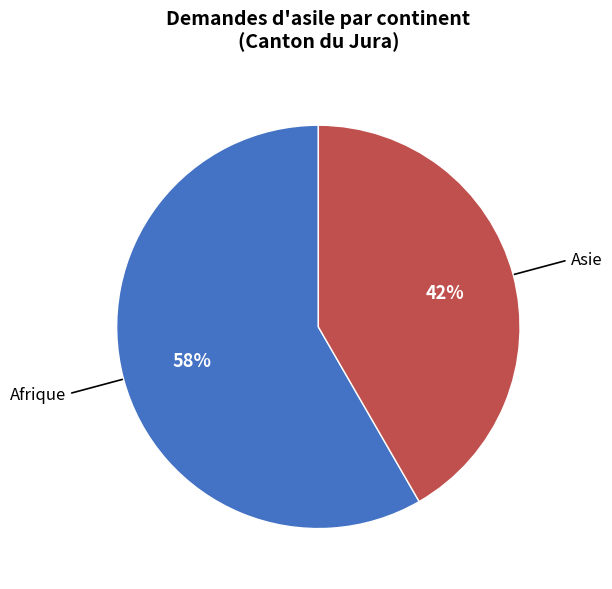

Is there a majority slice in this chart?

Yes